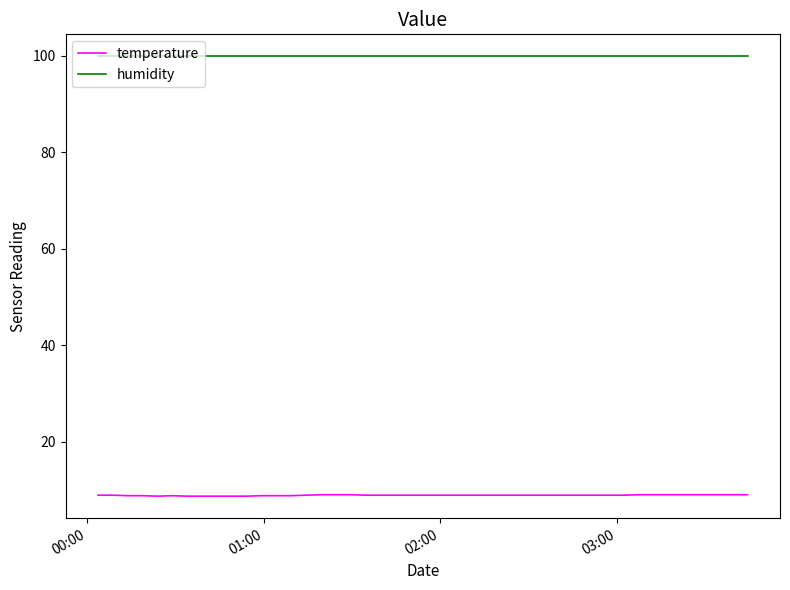

True or false: humidity and temperature intersect in this chart.

False